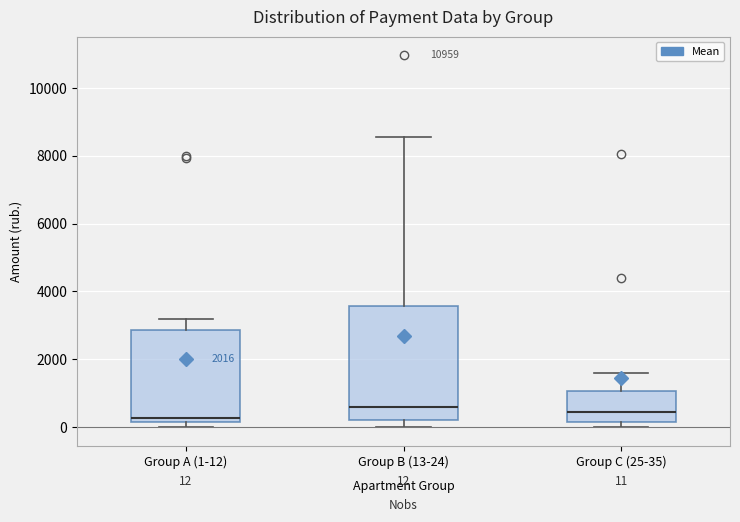

Comparing the boxes themselves (not the whiskers), which one is the tallest?

Group B (13-24)